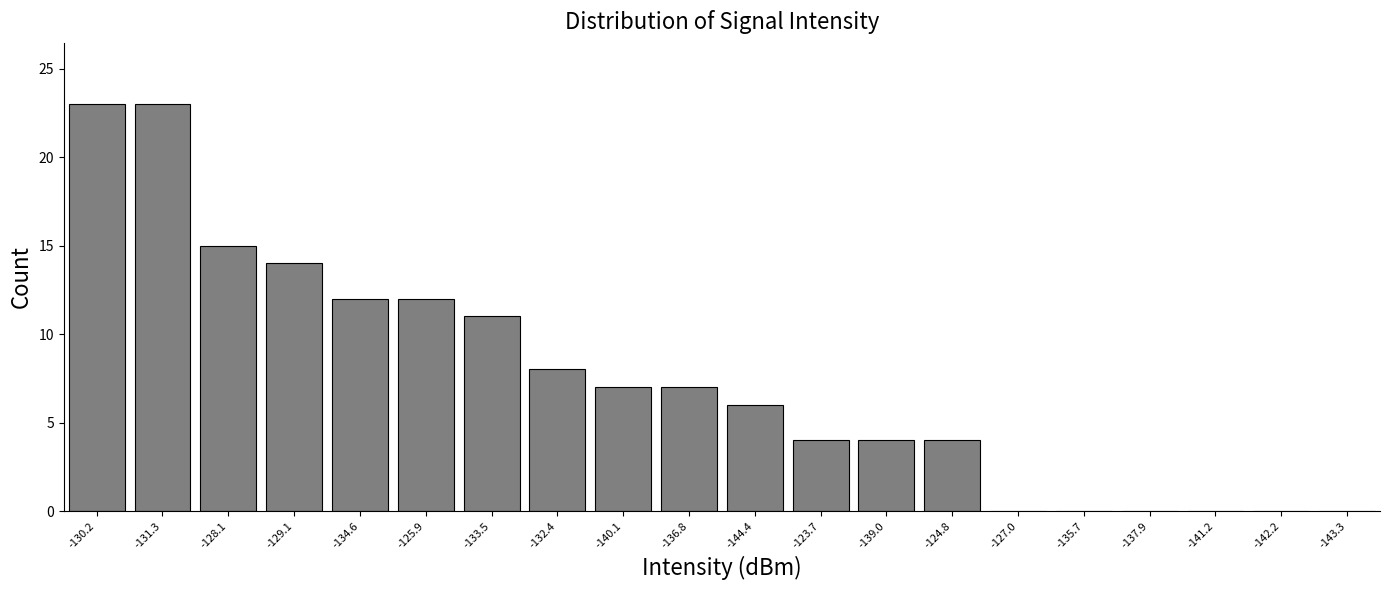

Reading left to right, extract all data points from this chart.

-130.2=23	-131.3=23	-128.1=15	-129.1=14	-134.6=12	-125.9=12	-133.5=11	-132.4=8	-140.1=7	-136.8=7	-144.4=6	-123.7=4	-139.0=4	-124.8=4	-127.0=0	-135.7=0	-137.9=0	-141.2=0	-142.2=0	-143.3=0